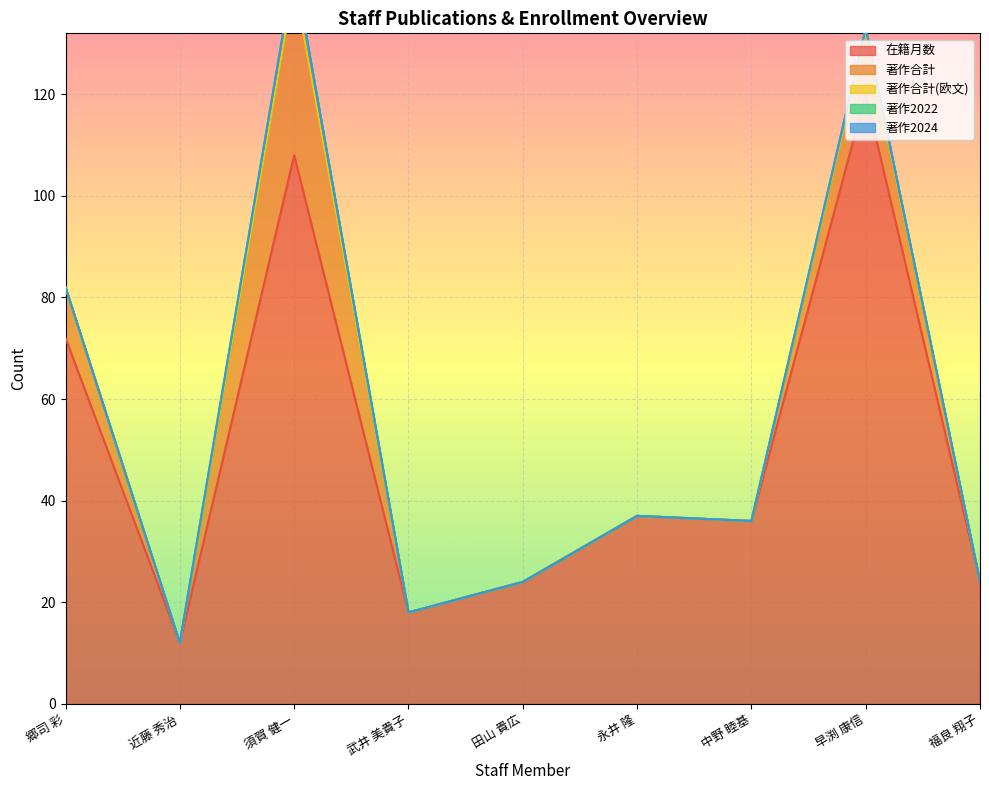

The 在籍月数 series shows 12 at 近藤 秀治. True or false?

True